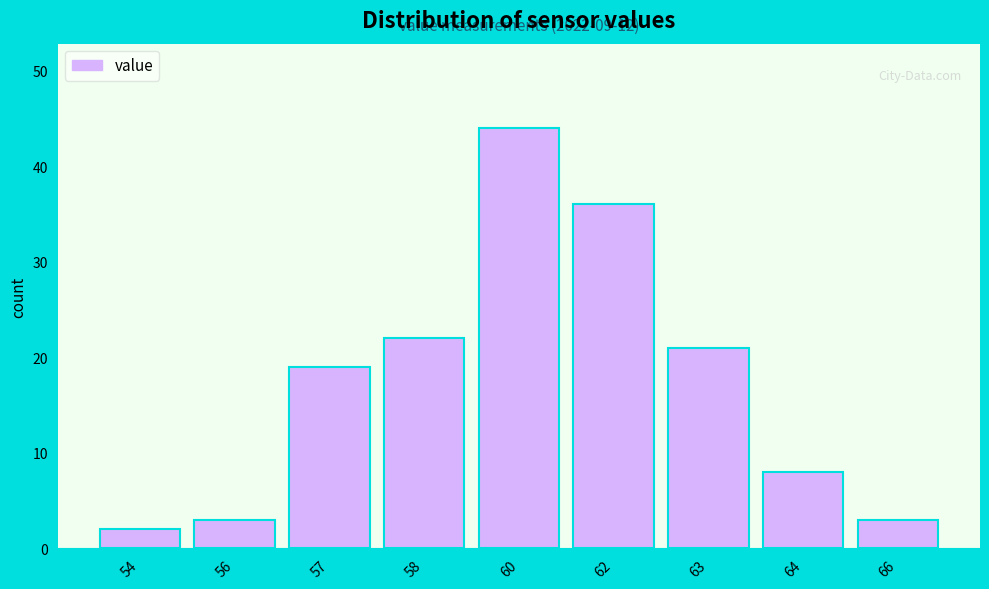

Reading left to right, list all the values displayed in this chart.

2	3	19	22	44	36	21	8	3